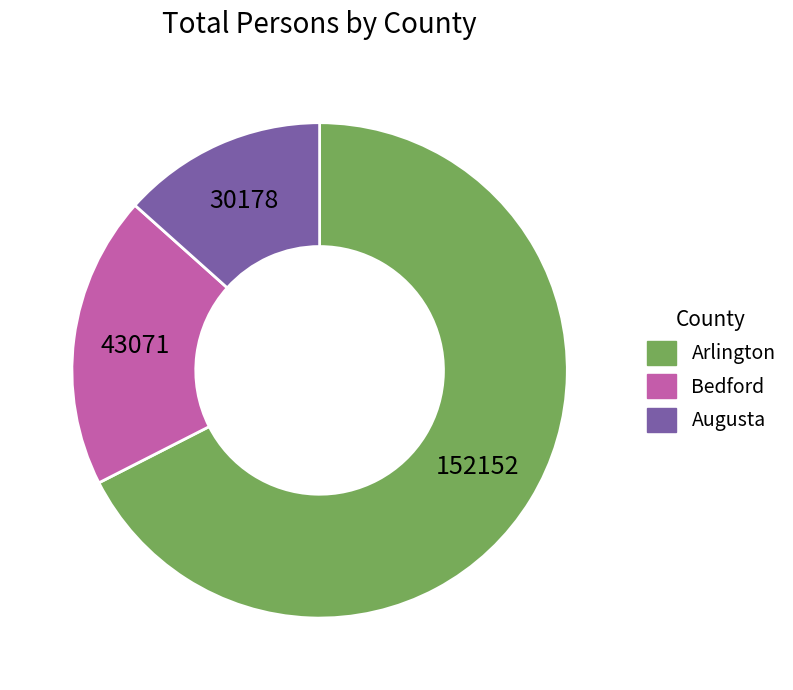

Does any single category account for the majority?

Yes